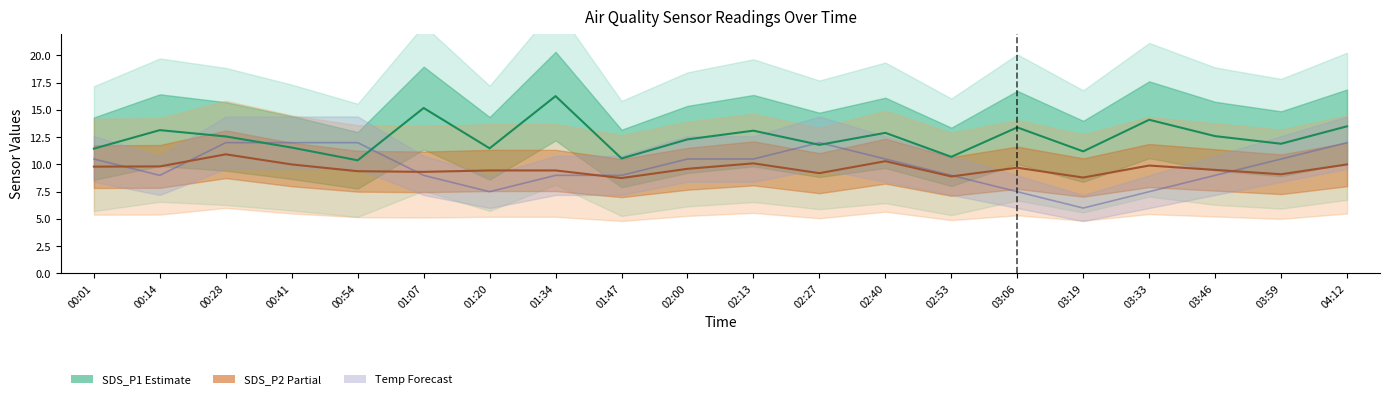

Reading right to left, transcribe all the data shown in this chart.

Temp: 04:12=12.0	03:59=10.5	03:46=9.0	03:33=7.5	03:19=6.0	03:06=7.5	02:53=9.0	02:40=10.5	02:27=12.0	02:13=10.5	02:00=10.5	01:47=9.0	01:34=9.0	01:20=7.5	01:07=9.0	00:54=12.0	00:41=12.0	00:28=12.0	00:14=9.0	00:01=10.5
SDS_P1 center: 04:12=13.5	03:59=11.9	03:46=12.6	03:33=14.1	03:19=11.2	03:06=13.4	02:53=10.7	02:40=12.9	02:27=11.8	02:13=13.1	02:00=12.3	01:47=10.6	01:34=16.3	01:20=11.5	01:07=15.2	00:54=10.4	00:41=11.6	00:28=12.6	00:14=13.2	00:01=11.4
SDS_P2 center: 04:12=10.0	03:59=9.1	03:46=9.5	03:33=9.9	03:19=8.8	03:06=9.7	02:53=8.9	02:40=10.3	02:27=9.2	02:13=10.1	02:00=9.6	01:47=8.8	01:34=9.4	01:20=9.4	01:07=9.3	00:54=9.4	00:41=10.0	00:28=10.9	00:14=9.8	00:01=9.8